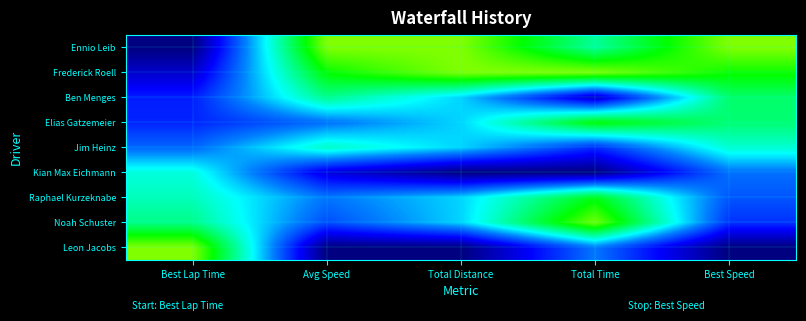

Between Best Lap Time and Best Speed, which is larger?

Best Speed